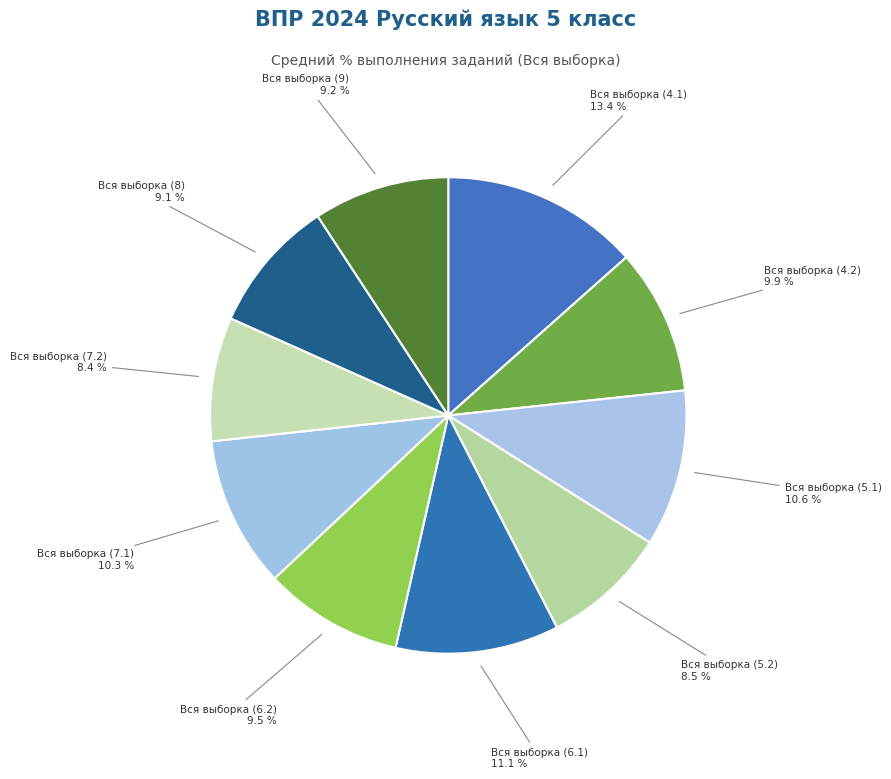

To the nearest percent, what is the difference between the largest and smallest slice percentages?

5%